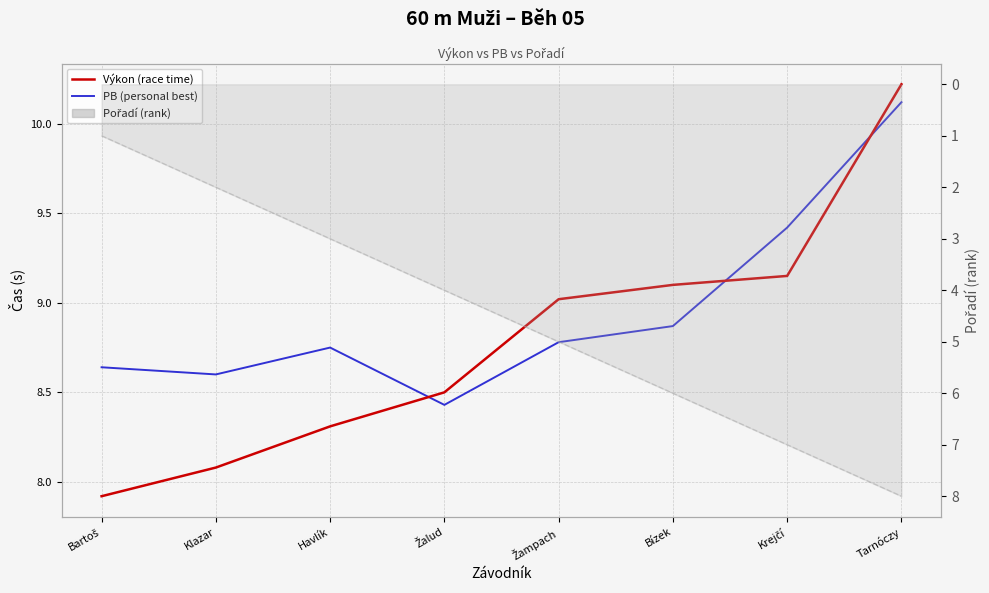

Reading left to right, what are all the values shown in this chart?

Výkon (race time): Bartoš=7.9	Klazar=8.1	Havlík=8.3	Žalud=8.5	Žampach=9.0	Bízek=9.1	Krejčí=9.2	Tarnóczy=10.2
PB (personal best): Bartoš=8.6	Klazar=8.6	Havlík=8.8	Žalud=8.4	Žampach=8.8	Bízek=8.9	Krejčí=9.4	Tarnóczy=10.1
Pořadí (rank): Bartoš=1.0	Klazar=2.0	Havlík=3.0	Žalud=4.0	Žampach=5.0	Bízek=6.0	Krejčí=7.0	Tarnóczy=8.0